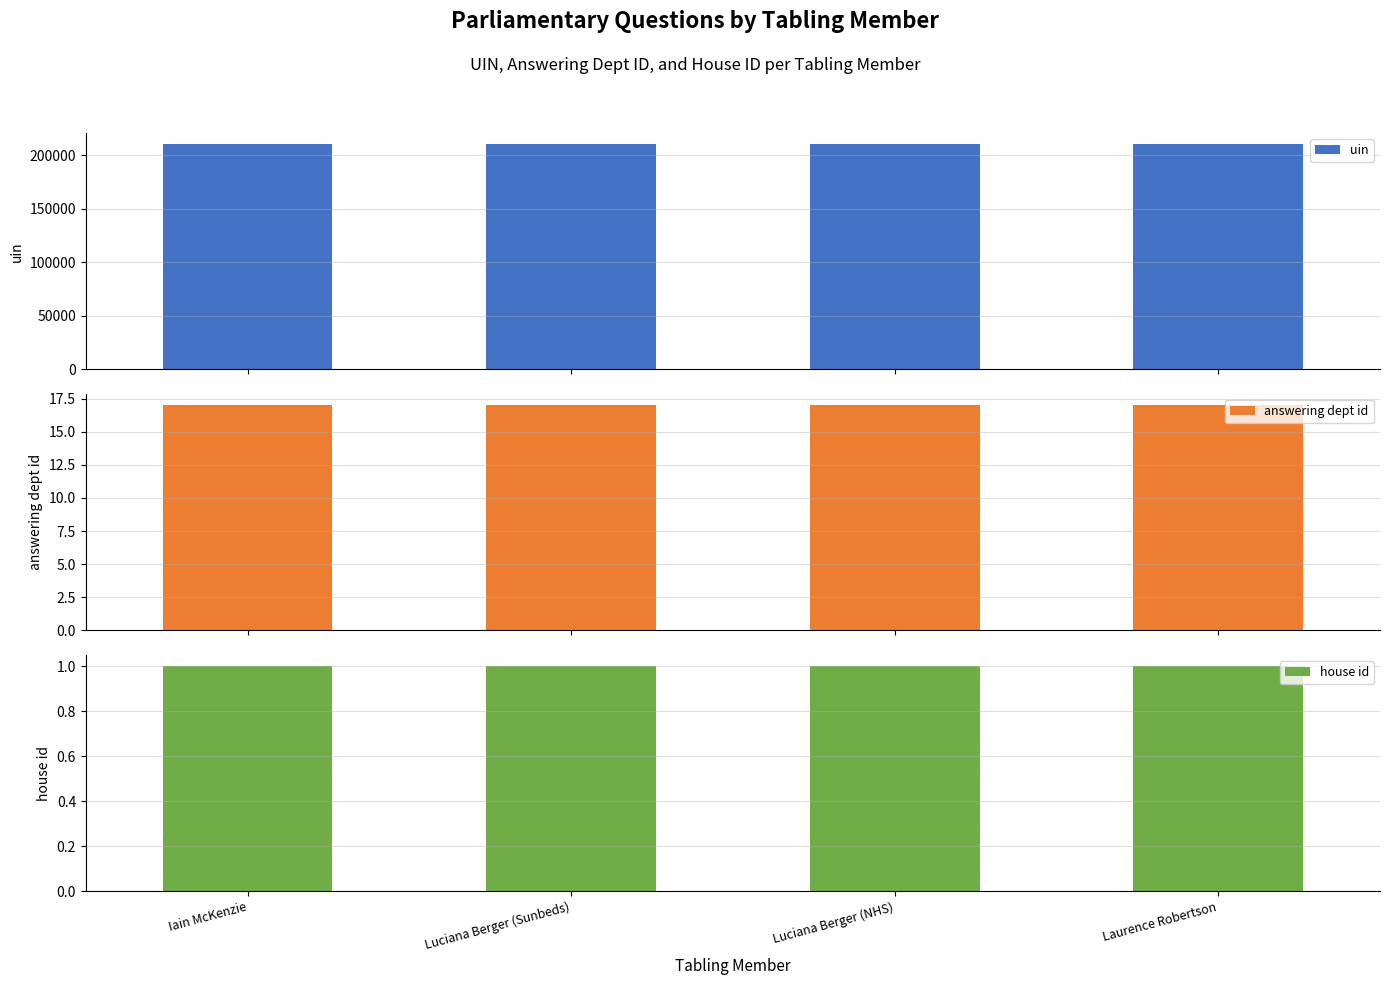

At which category is the sum across all series the highest?

Luciana Berger (NHS)